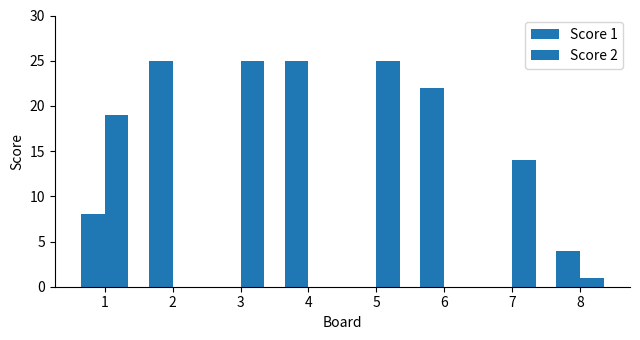

How many categories are shown in the chart?

8